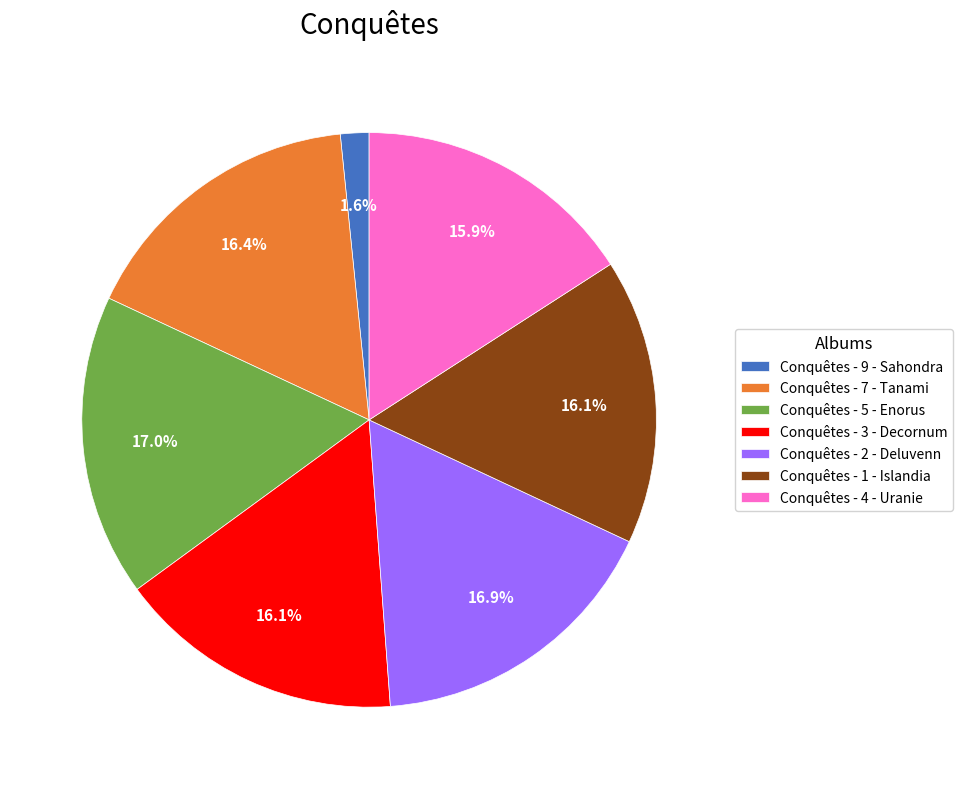

Which category has the smallest portion of the pie?

Conquêtes - 9 - Sahondra